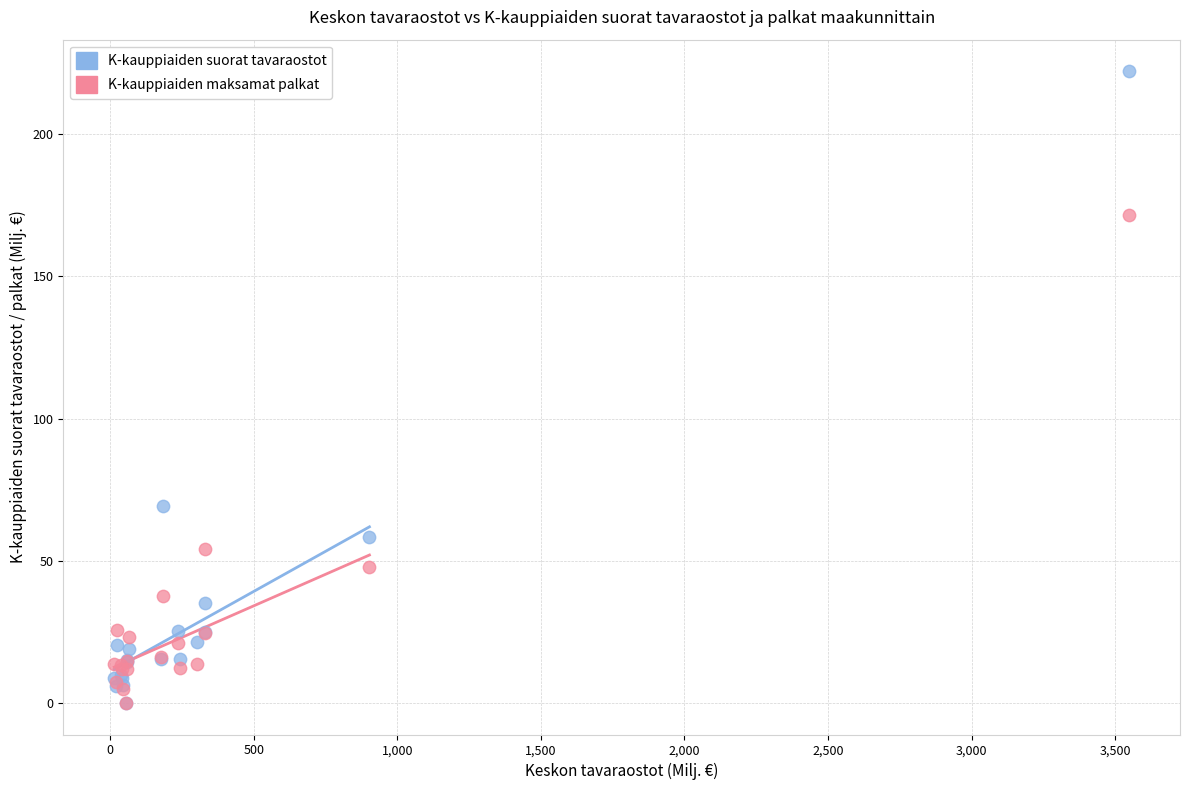

In the K-kauppiaiden maksamat palkat series, what Y value is closest to 85?

54.1